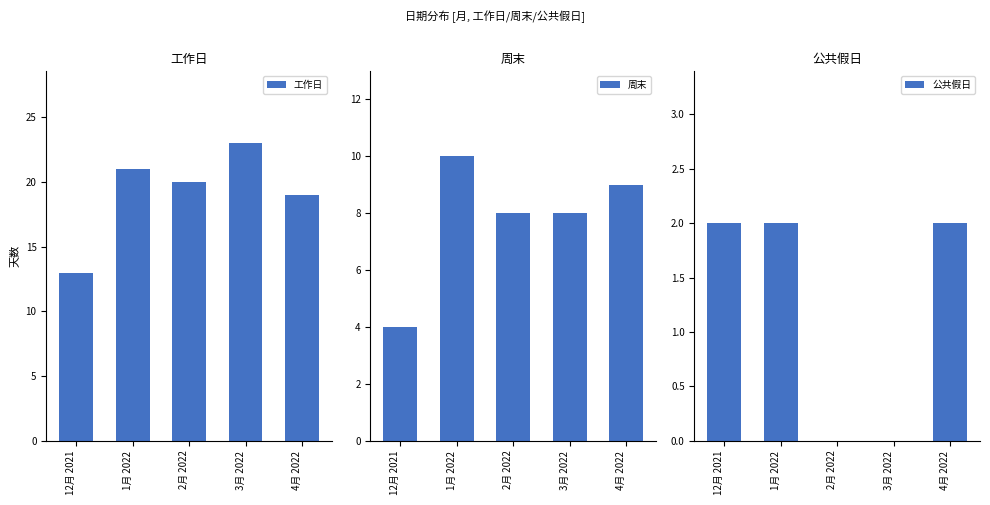

What is the label of the 5th bar from the left?

4月 2022